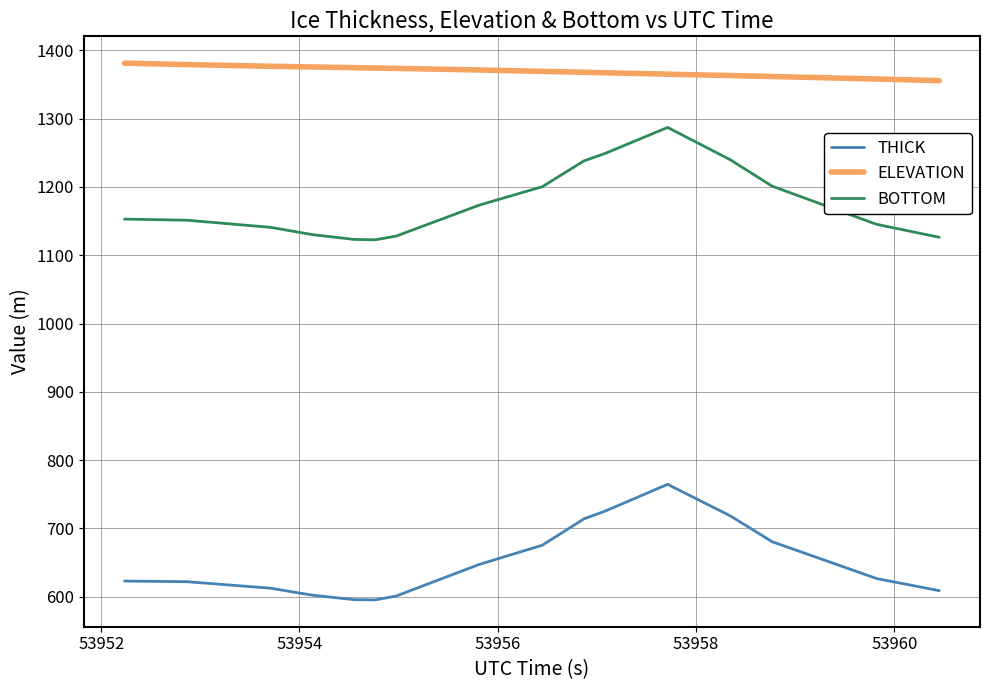

What is the smallest value displayed?

595.5